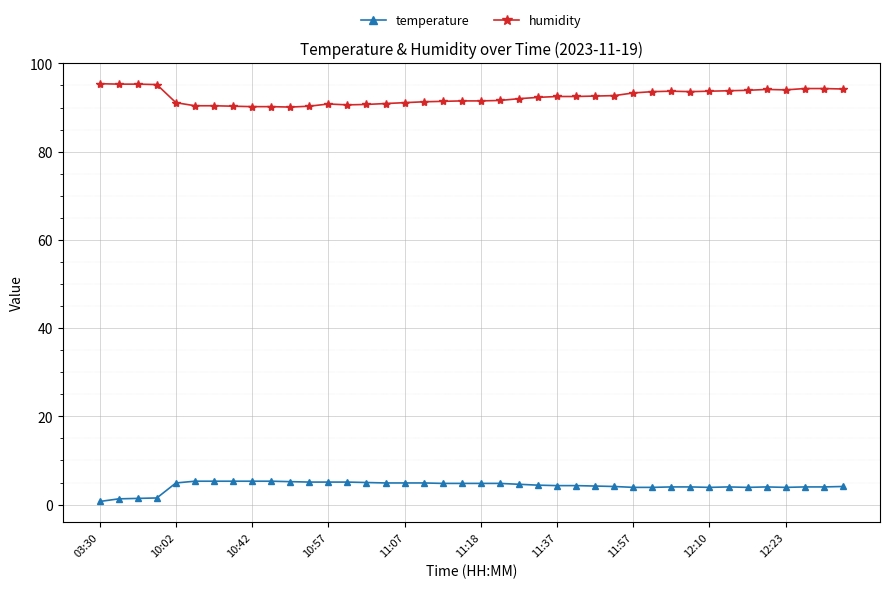

What is the value of the temperature point at the 11th from the left?

5.2